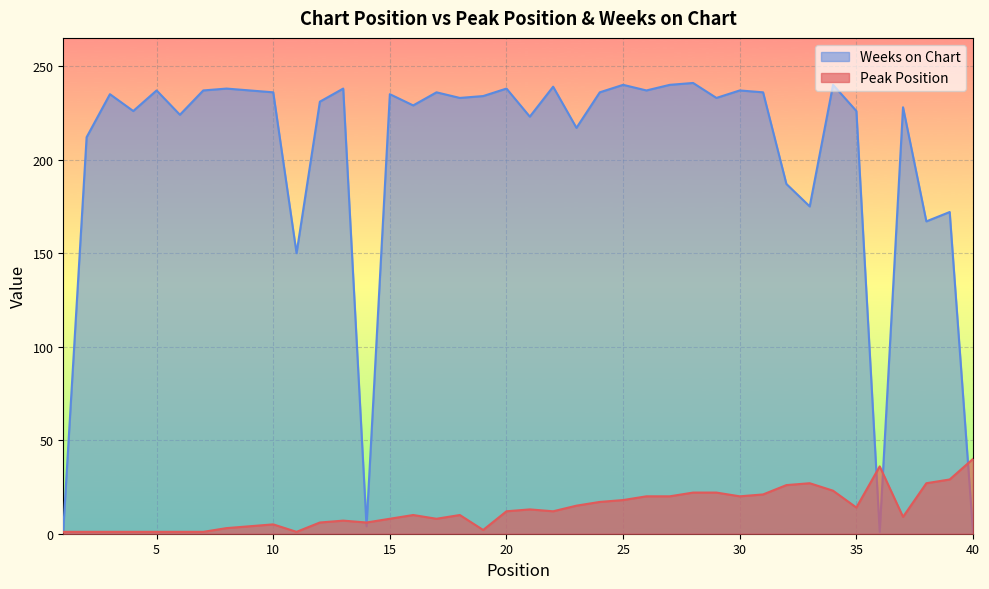

Between 20 and 36, which series saw the biggest shift?

Weeks on Chart